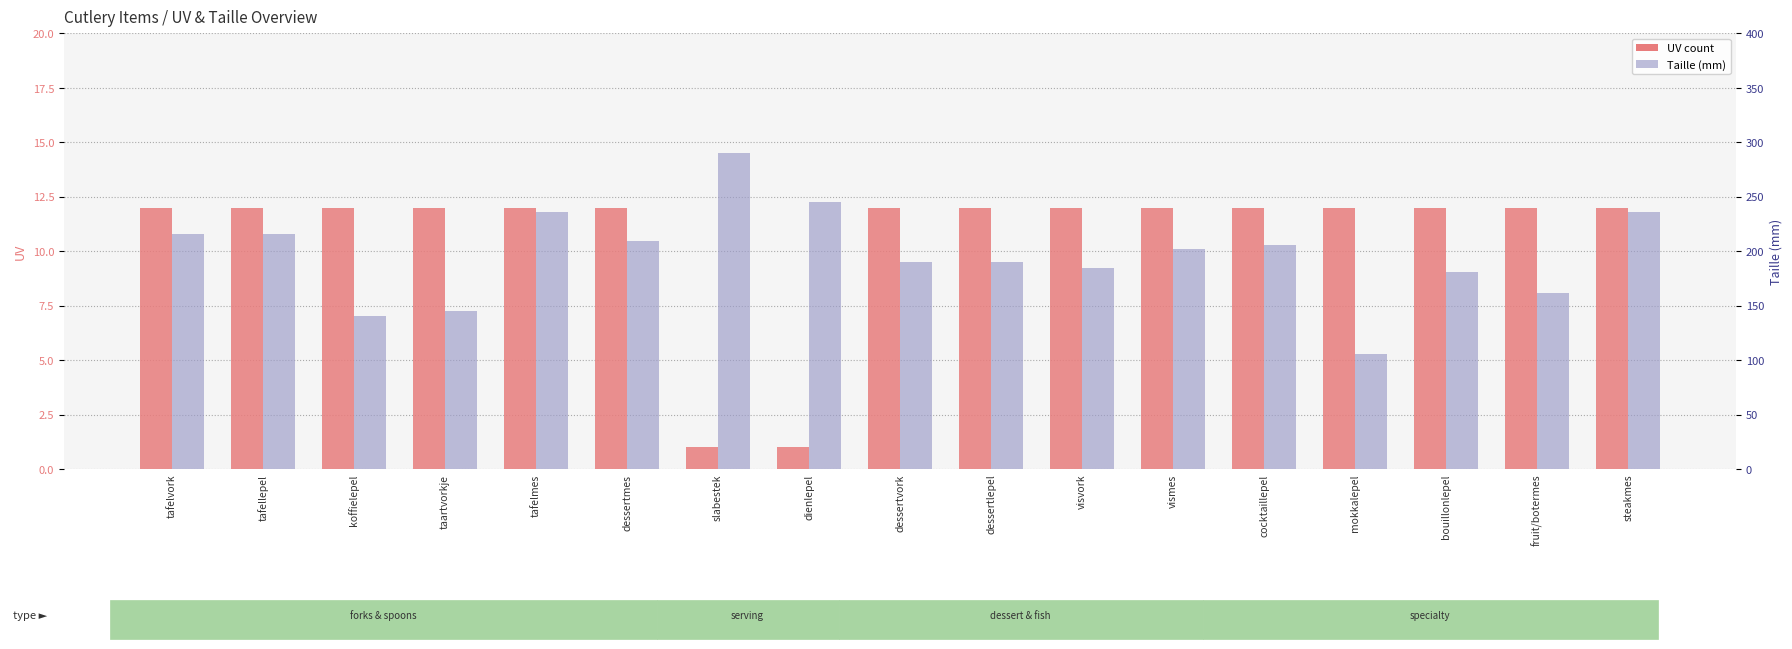

Rank the series by their maximum value, from highest to lowest.

Taille mm (rank), UV (count)